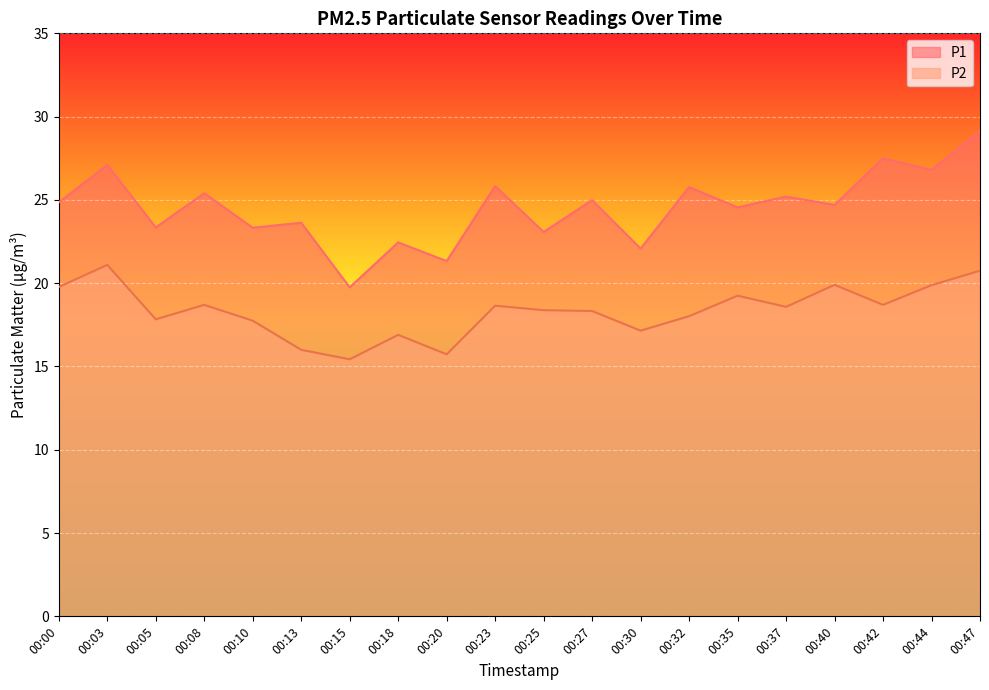

True or false: P2 has a value of 16.9 at 00:18.

True